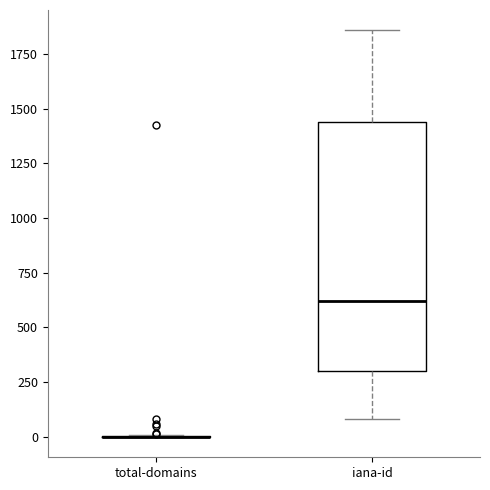

Comparing the boxes themselves (not the whiskers), which one is the tallest?

iana-id